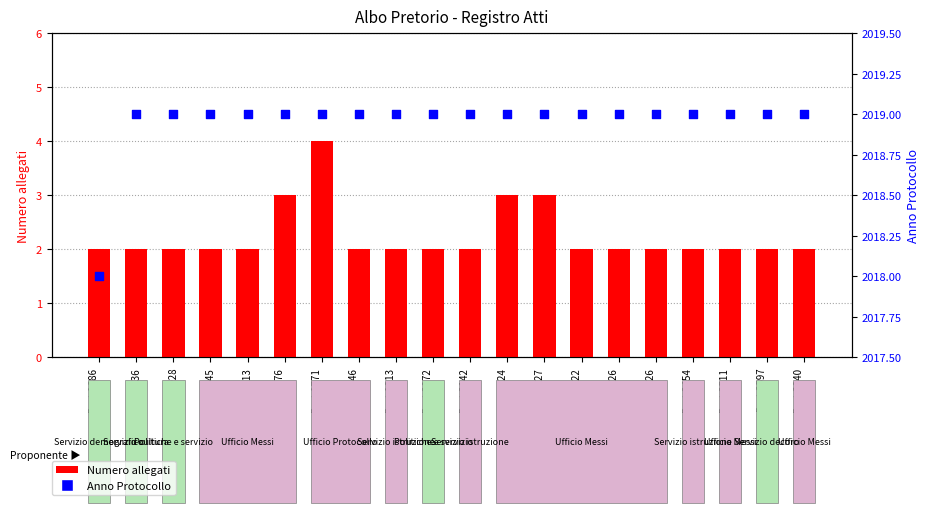

At how many categories does at least one series exceed 1072?

20